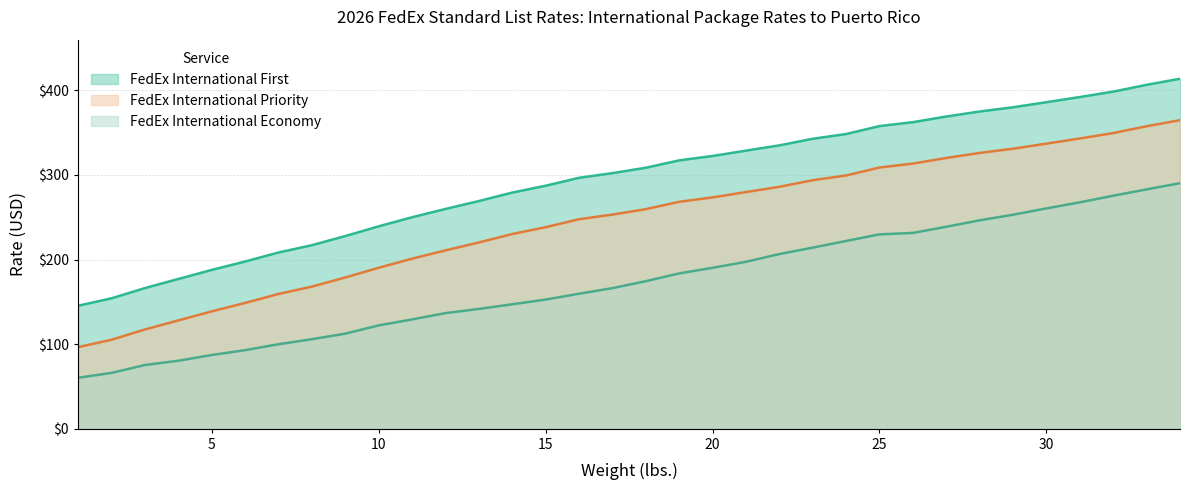

At which label is FedEx International Priority closest to 279?

14